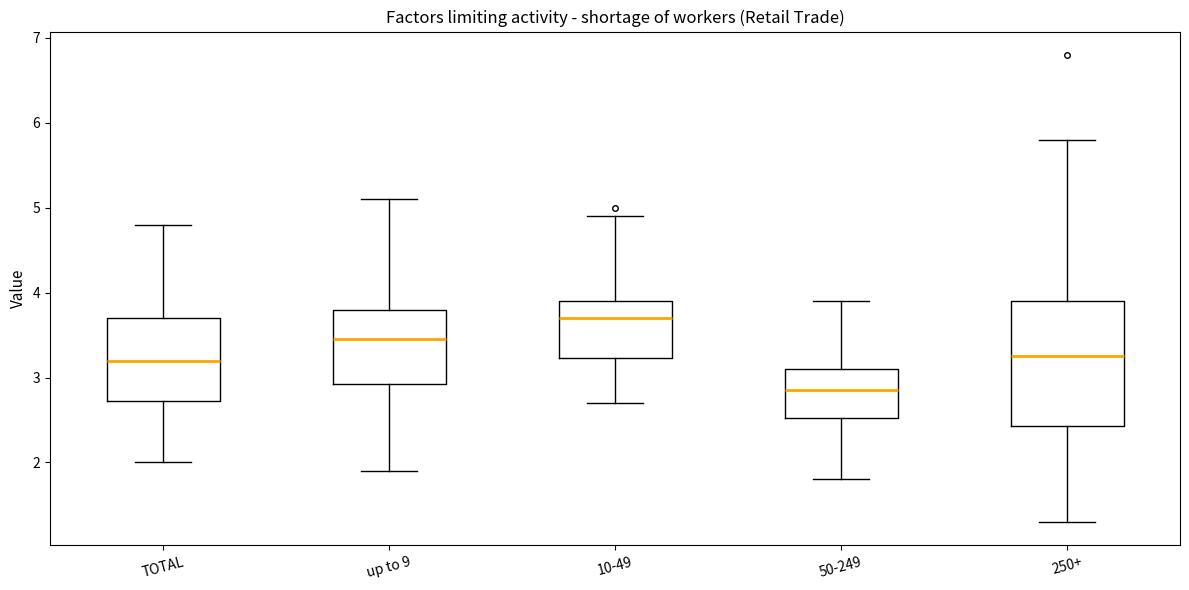

Which box's median line is the highest?

10-49